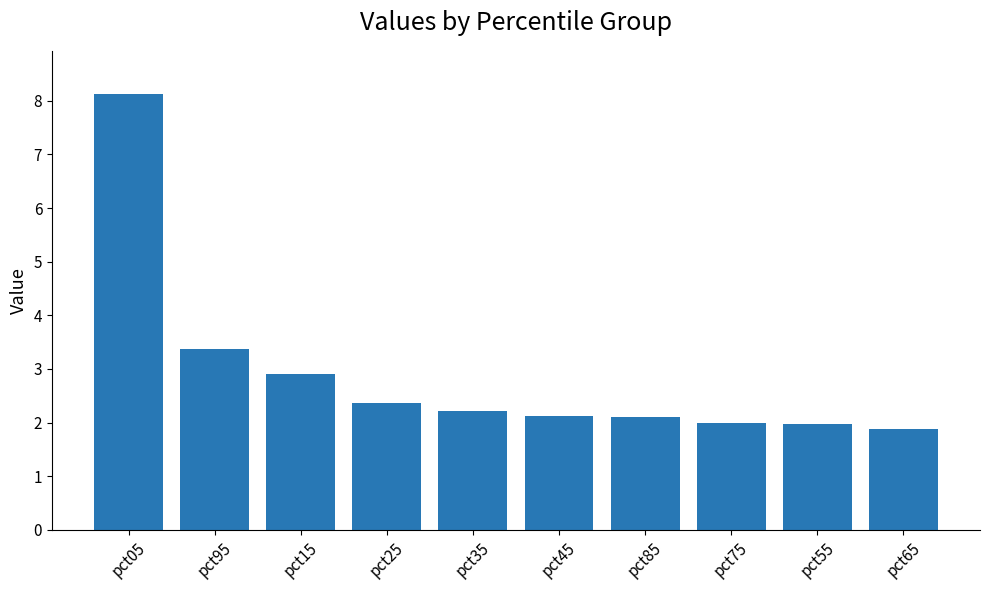

What is the difference between the values at pct85 and pct95?

1.3